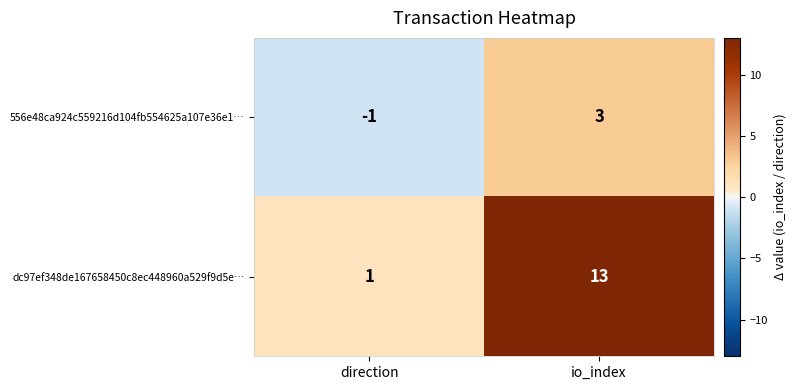

Where is dc97ef348de167658450c8ec448960a529f9d5e… nearest to the value 7?

direction